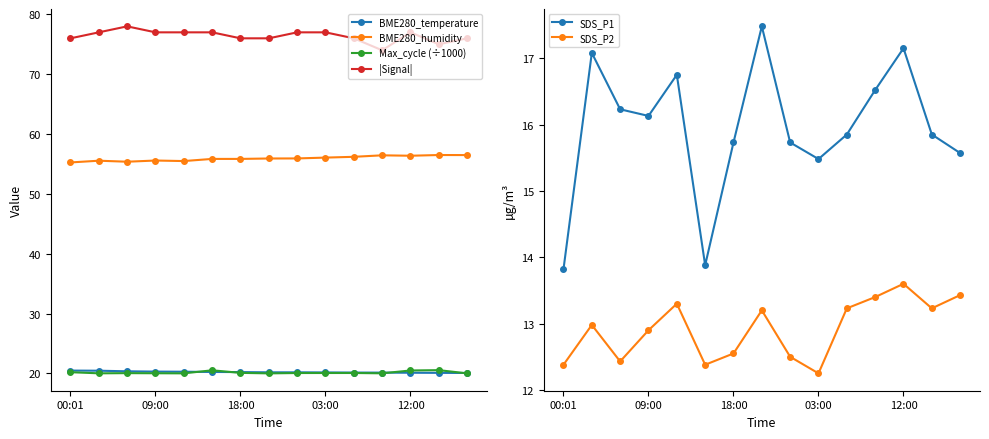

What is the difference between the maximum and minimum values in the |Signal| series?

4.0